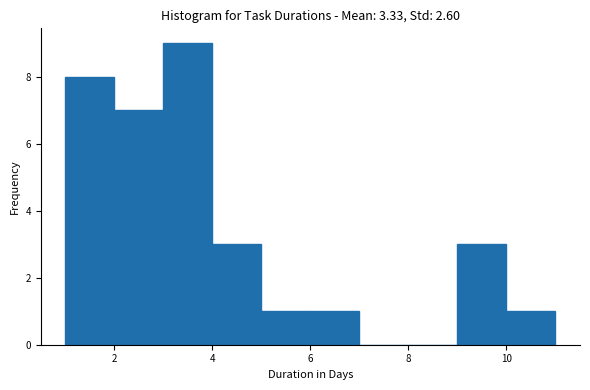

Reading left to right, list every bar in this chart as the range it spans on the x-axis followed by its height. The values are not printed on the chart, so give them approximately, as read against the axis.

1 to 2: 8
2 to 3: 7
3 to 4: 9
4 to 5: 3
5 to 6: 1
6 to 7: 1
7 to 8: 0
8 to 9: 0
9 to 10: 3
10 to 11: 1